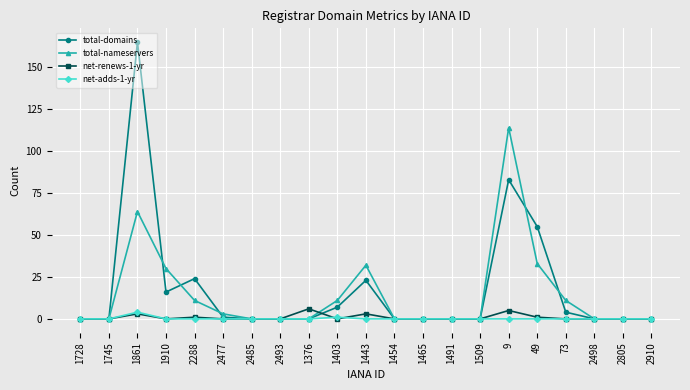

Which label corresponds to the largest value in the chart?

1861